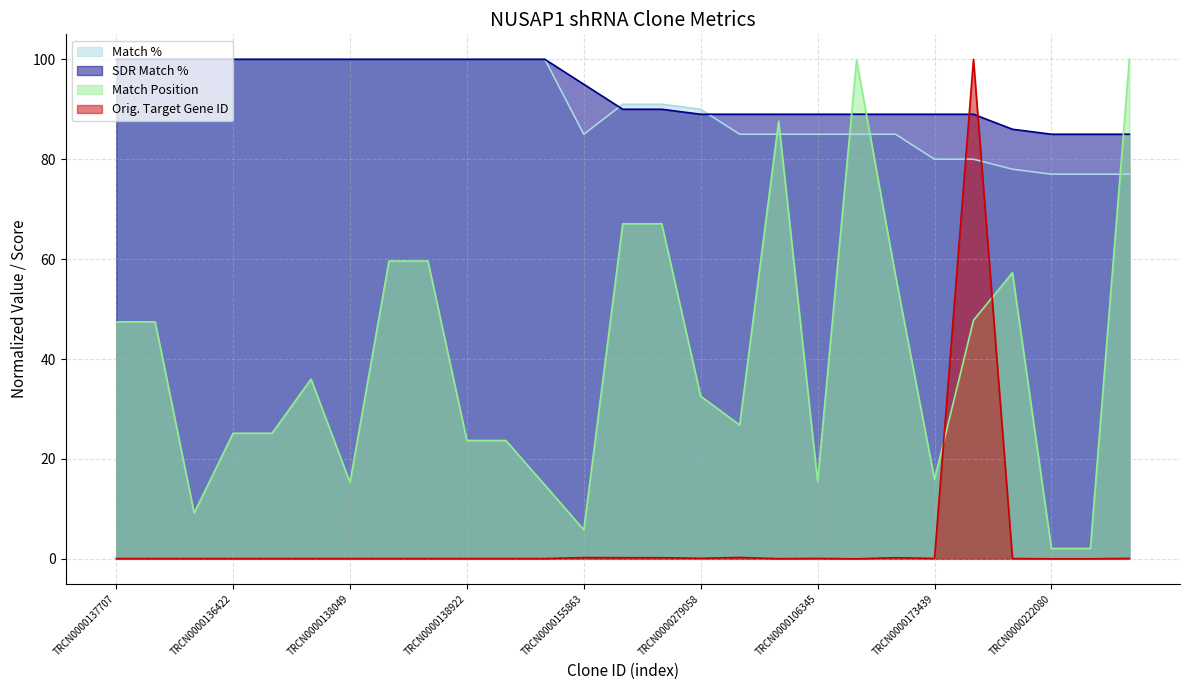

What is the total value across all series at TRCN0000264743?

261.6